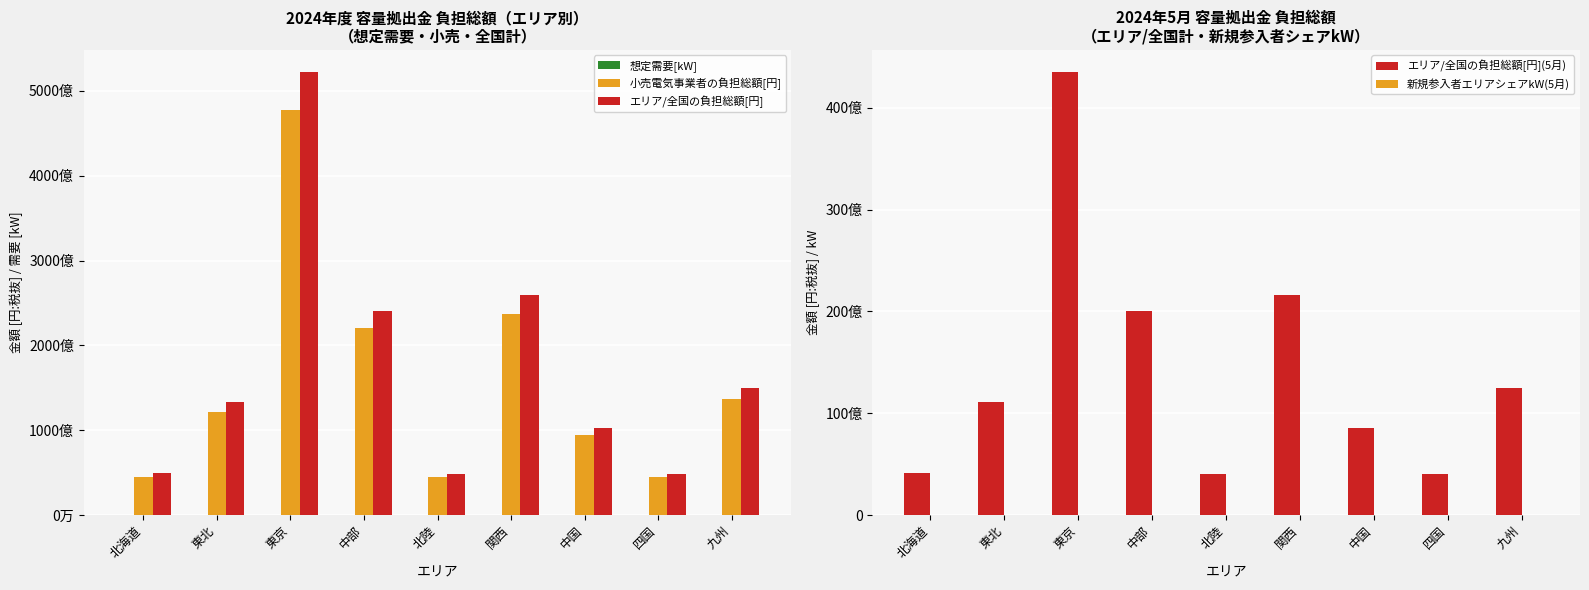

What is the label of the 6th bar from the right?

中部